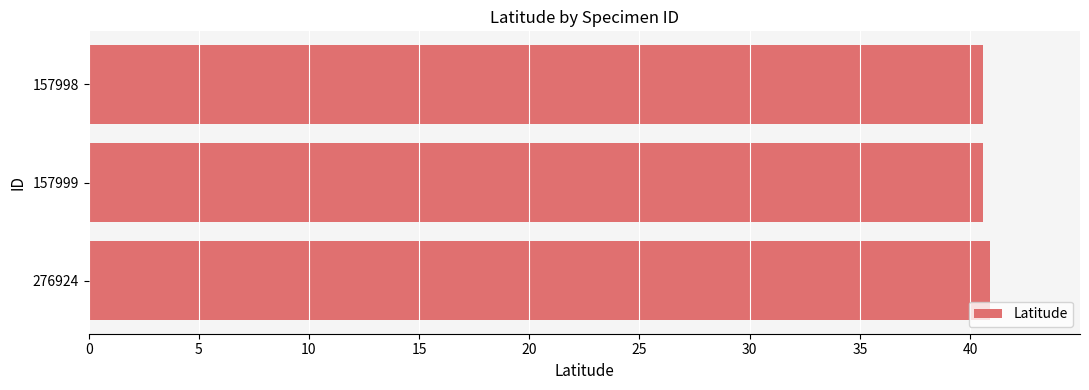

What is the minimum value shown in the chart?

40.6